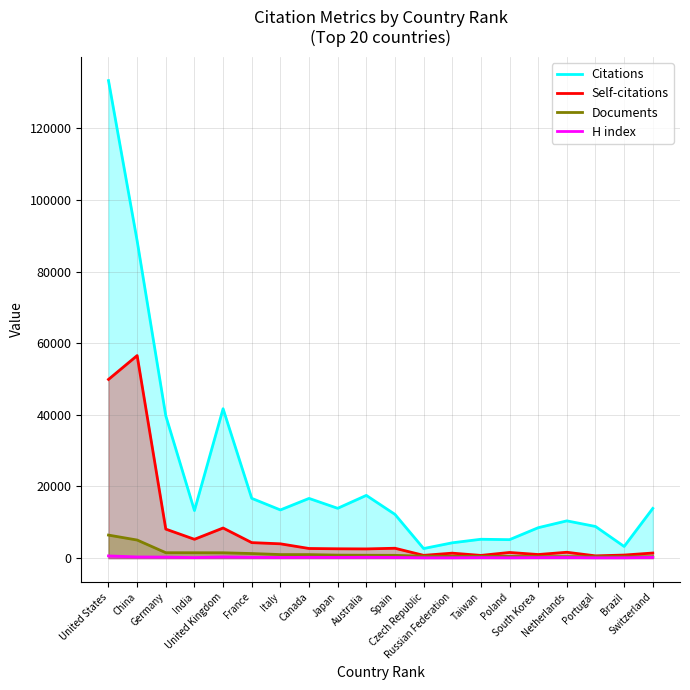

How many lines are shown in the chart?

4